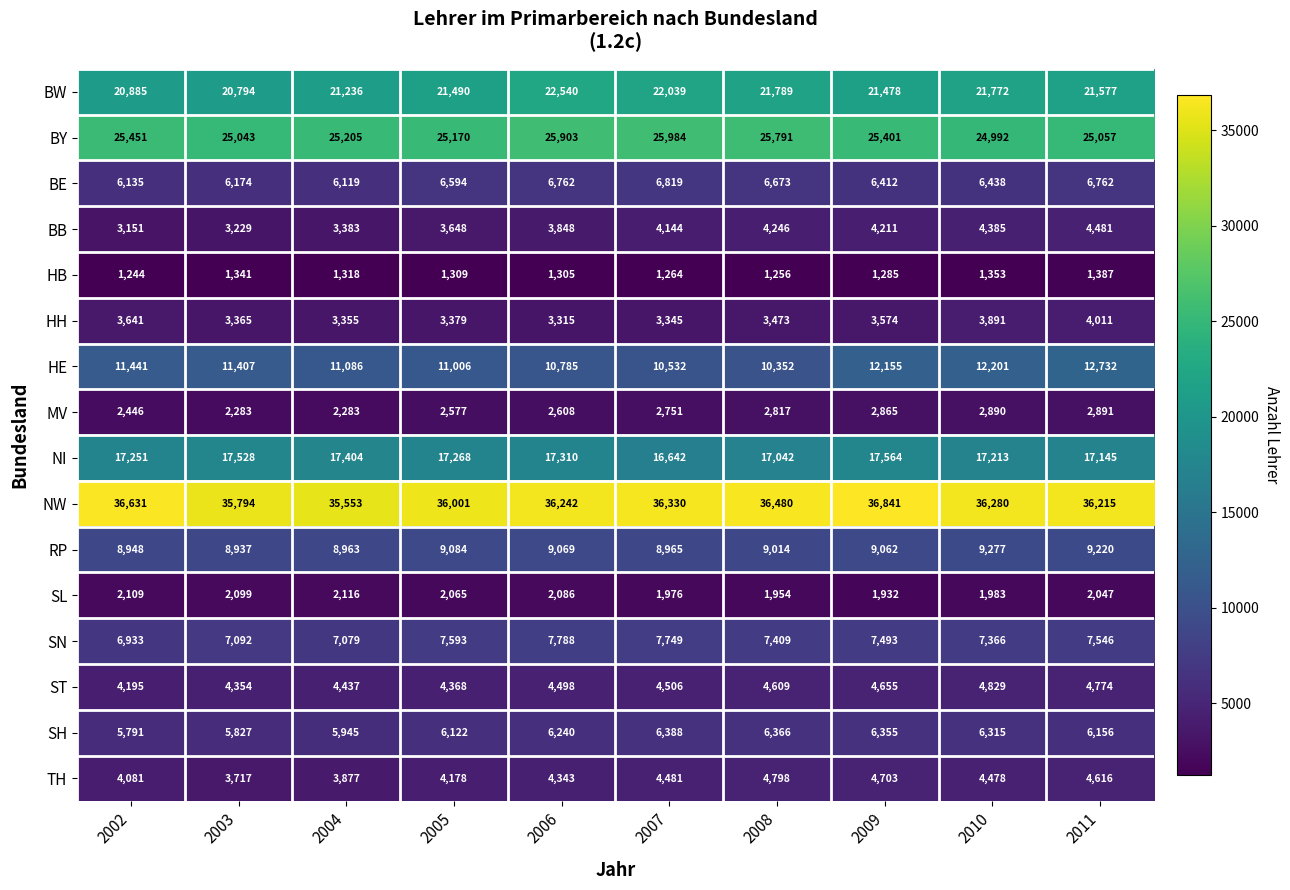

What is the difference between the BE values at 2005 and 2008?

79